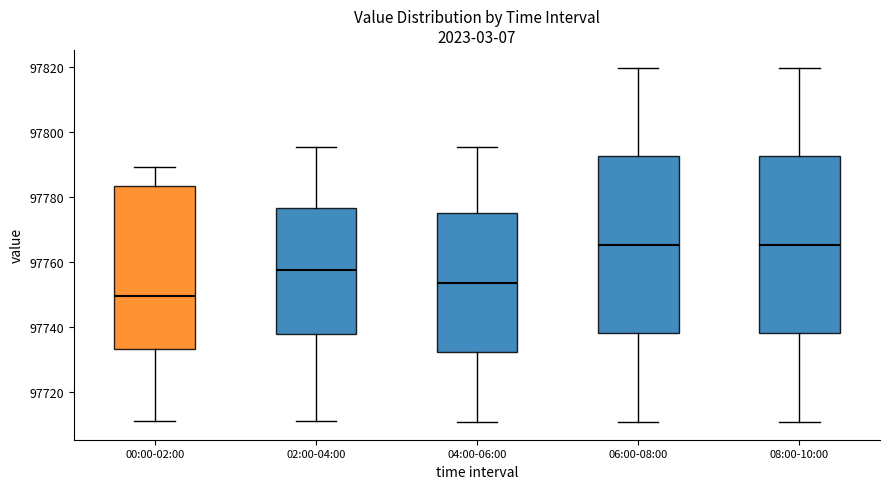

Reading left to right, transcribe this box plot: for each box, give where its median line is, the range the box spans, and where its two whiskers end, as read against the y-axis. The values are not printed on the chart, so give them approximately, as read against the axis.

00:00-02:00: median 97750, box 97734 to 97784, whiskers 97710 to 97790
02:00-04:00: median 97758, box 97738 to 97776, whiskers 97710 to 97796
04:00-06:00: median 97754, box 97732 to 97774, whiskers 97710 to 97796
06:00-08:00: median 97766, box 97738 to 97792, whiskers 97710 to 97820
08:00-10:00: median 97766, box 97738 to 97792, whiskers 97710 to 97820